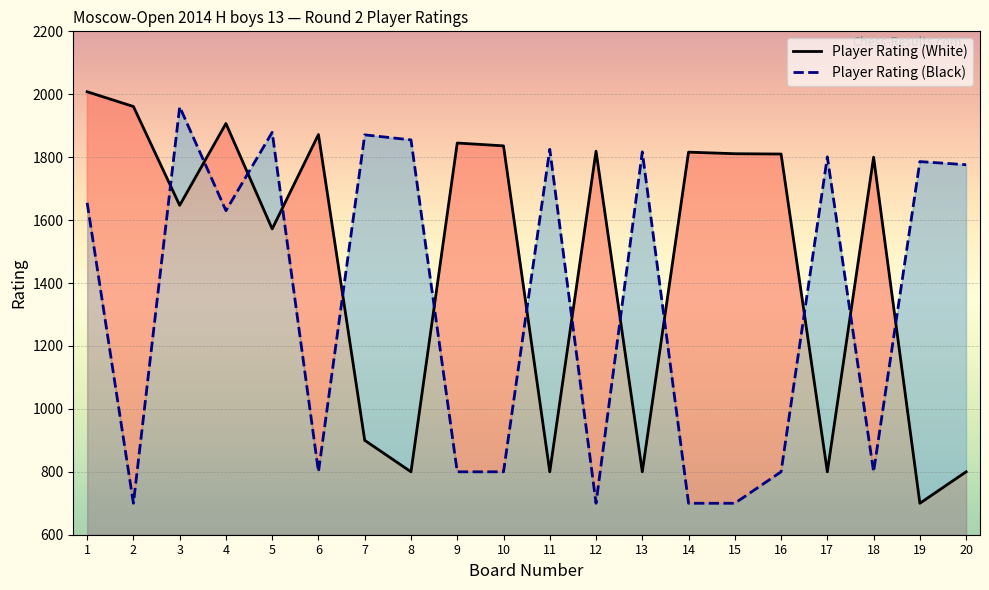

Is it true that Player Rating (White) equals 2980 at 4?

False